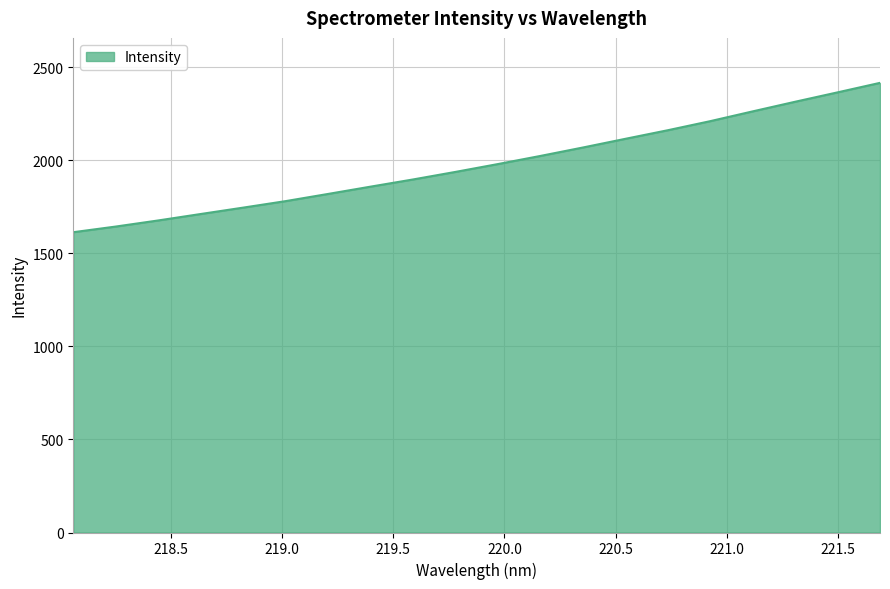

What is the difference between the maximum and minimum values?

802.3